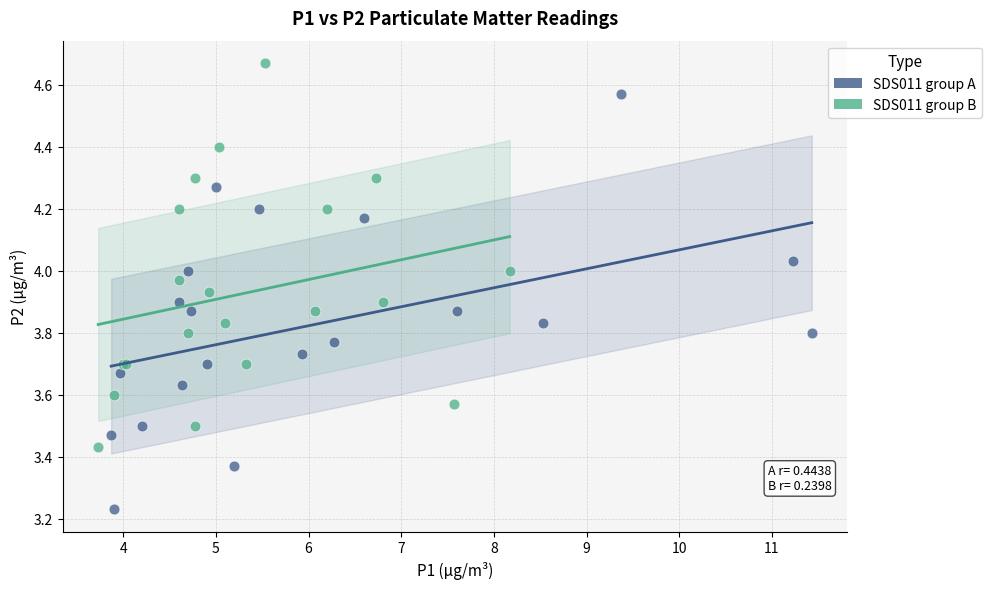

Which series has the widest spread of Y values?

SDS011 group A